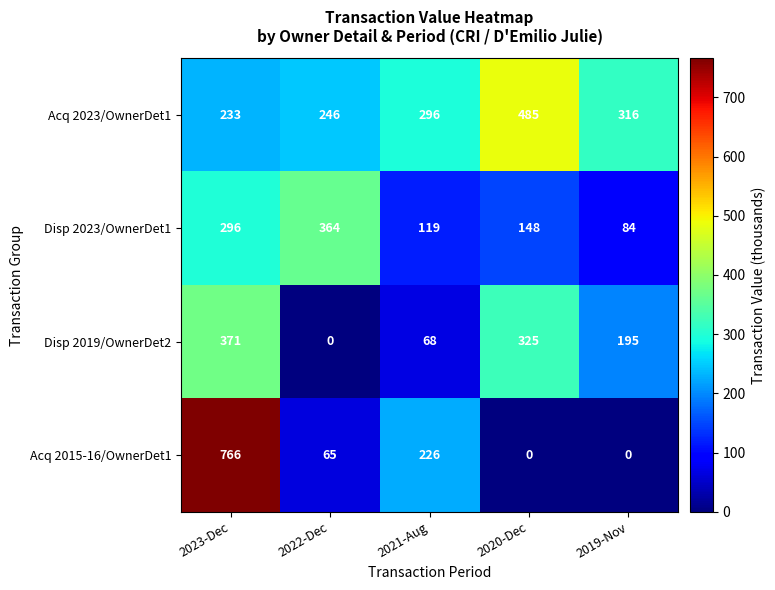

What is the spread (max minus min) of values at 2022-Dec?

364